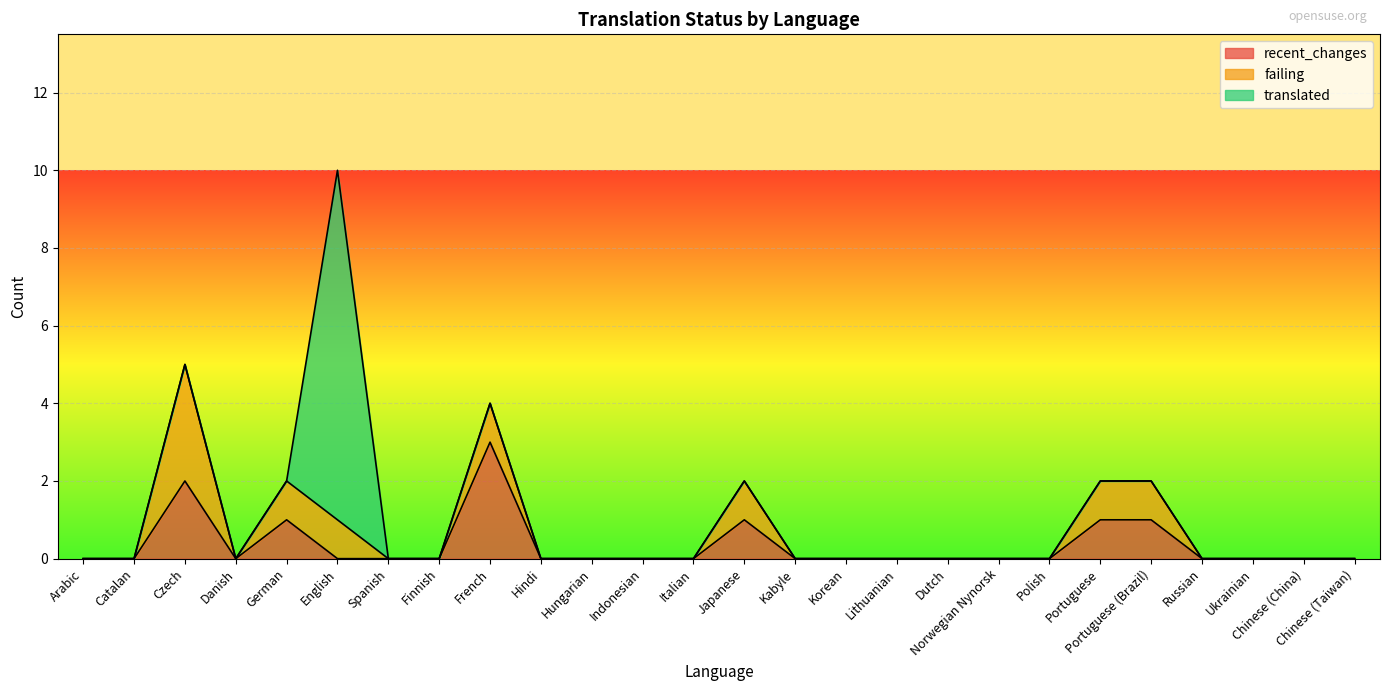

Reading right to left, what are all the values shown in this chart?

recent_changes: 0	0	0	0	1	1	0	0	0	0	0	0	1	0	0	0	0	3	0	0	0	1	0	2	0	0
failing: 0	0	0	0	1	1	0	0	0	0	0	0	1	0	0	0	0	1	0	0	1	1	0	3	0	0
translated: 0	0	0	0	0	0	0	0	0	0	0	0	0	0	0	0	0	0	0	0	9	0	0	0	0	0